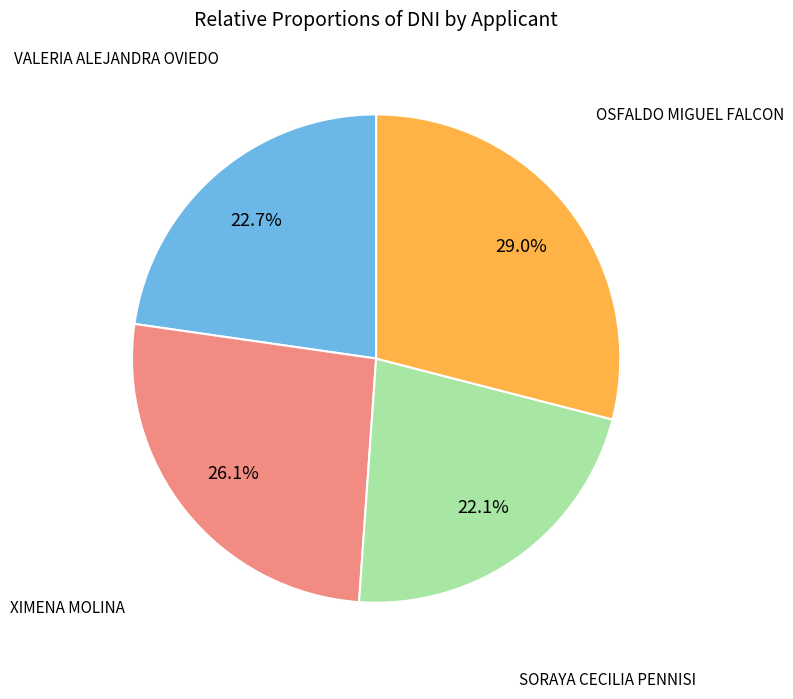

To the nearest percent, what portion does OSFALDO MIGUEL FALCON represent?

29%